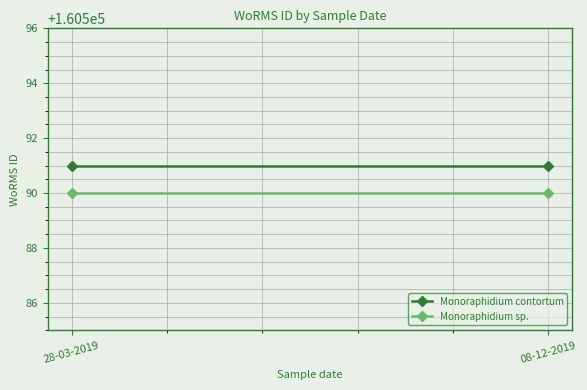

Is this an area chart (filled region under the line)?

No